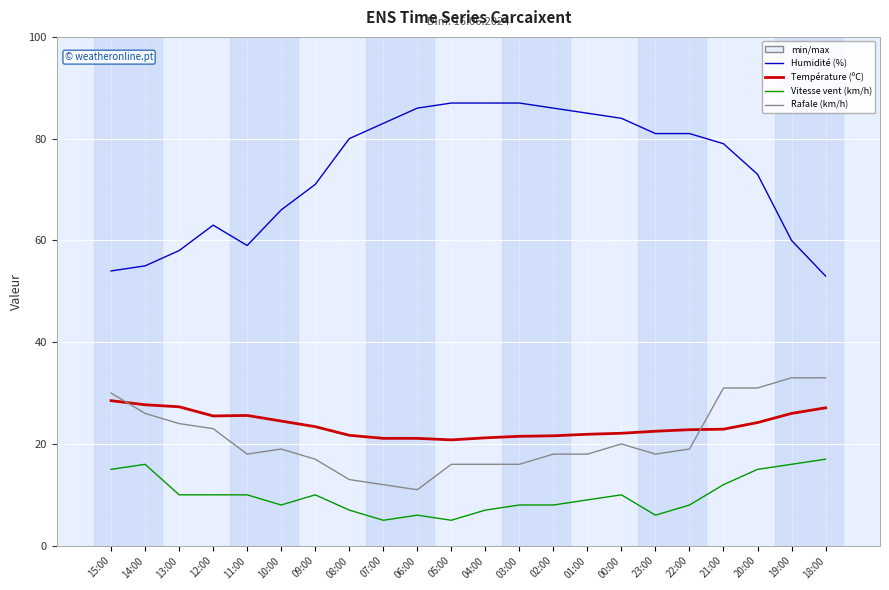

What is the total value across all series at 19:00?

135.0